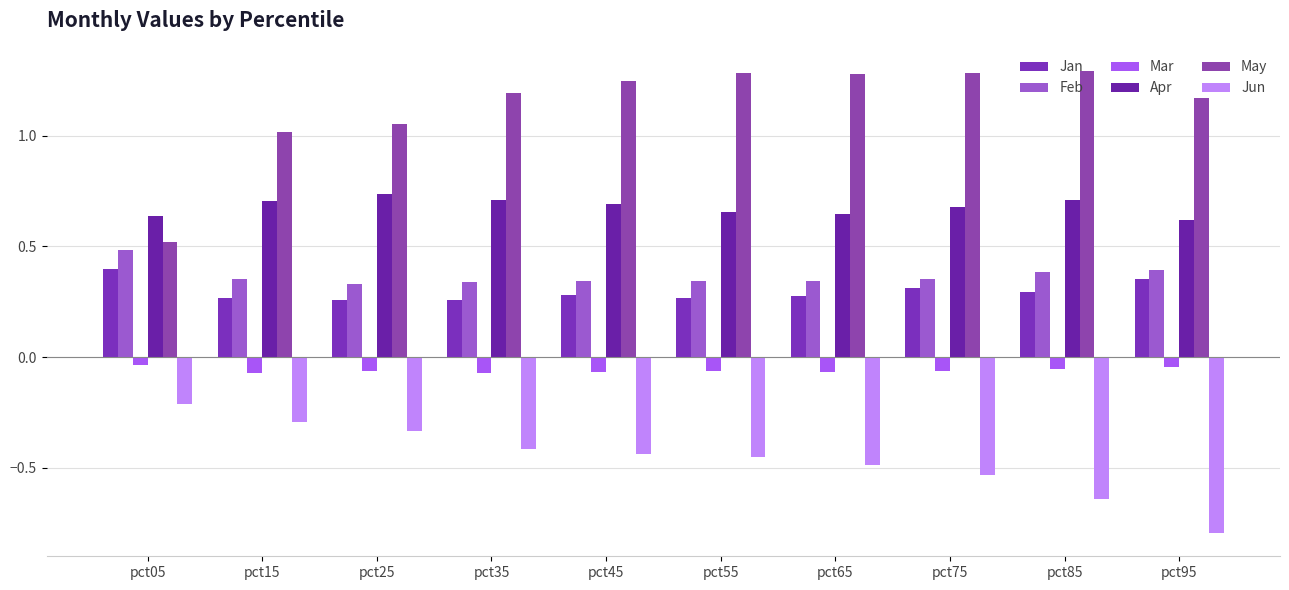

Is the value of Jun at pct35 greater than the value of Jan at pct85?

No